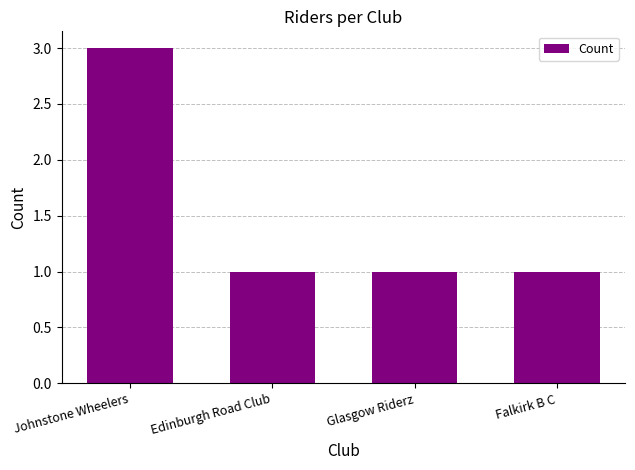

What is the change in value from Johnstone Wheelers to Falkirk B C?

-2